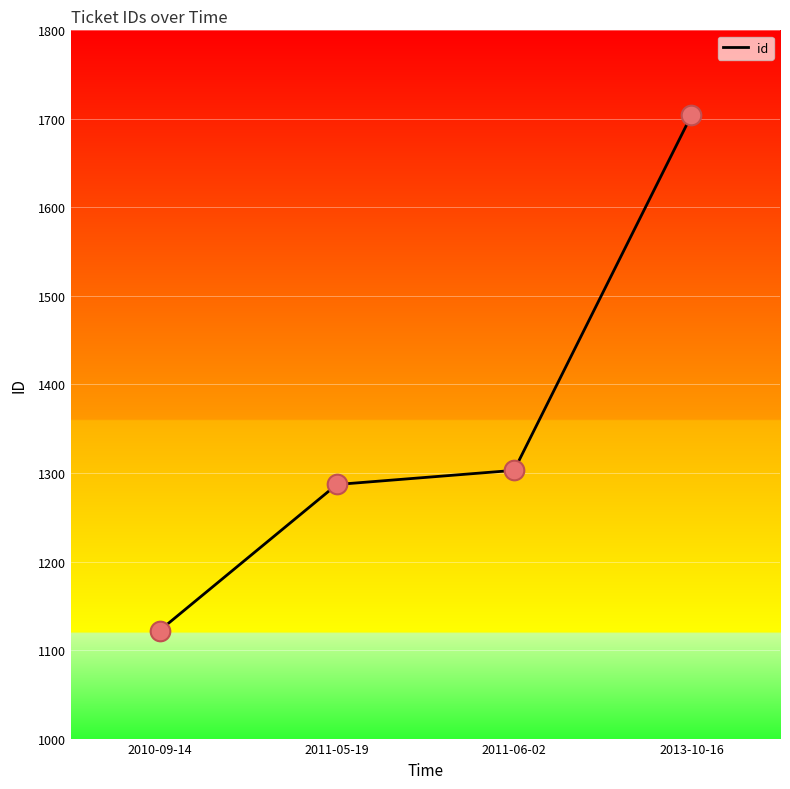

Between 2011-05-19 and 2010-09-14, which is larger?

2011-05-19